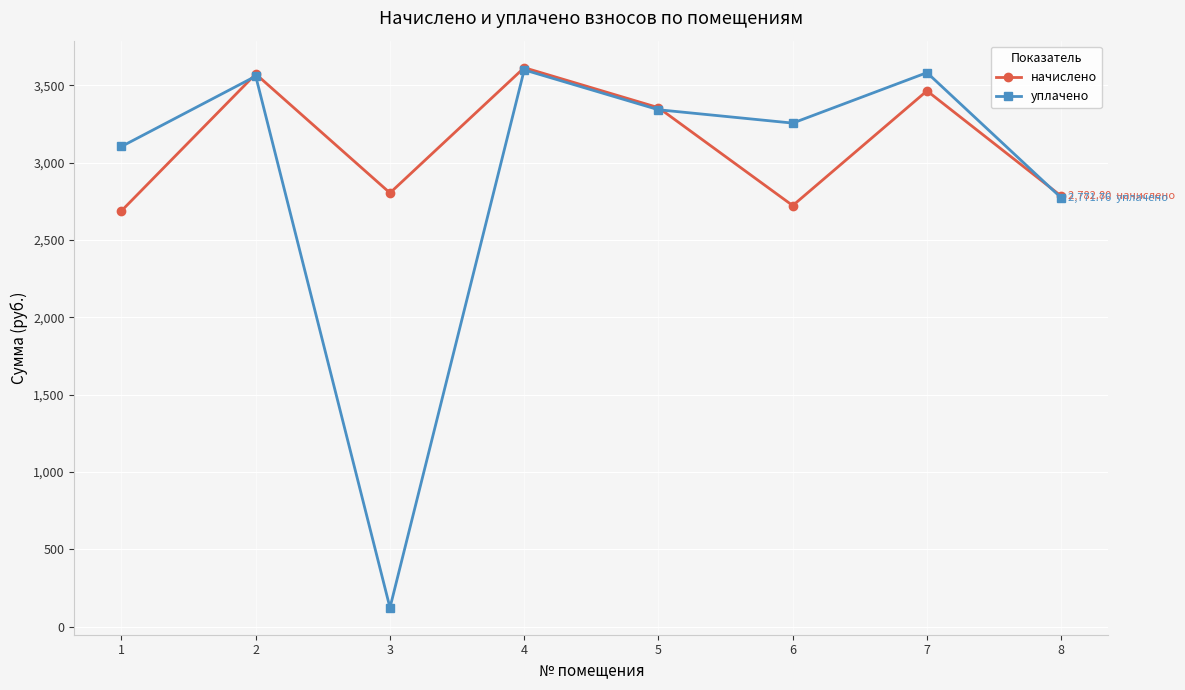

At which category does уплачено reach its first local valley?

3